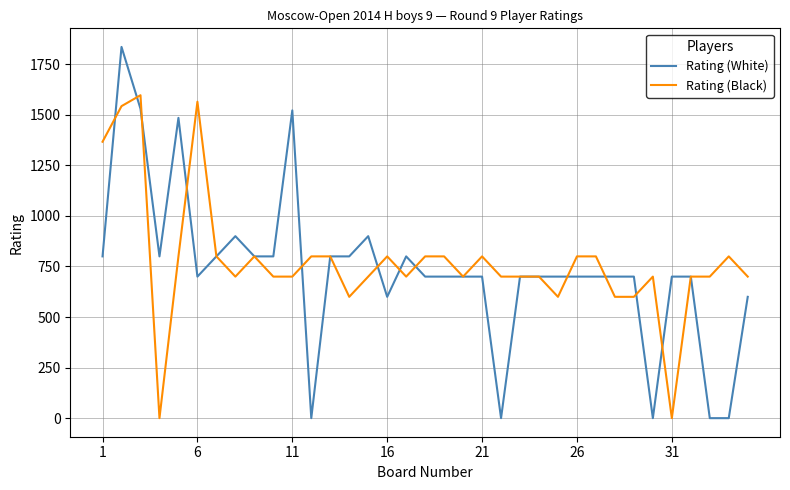

Which series has the largest total across all categories?

Rating (Black)